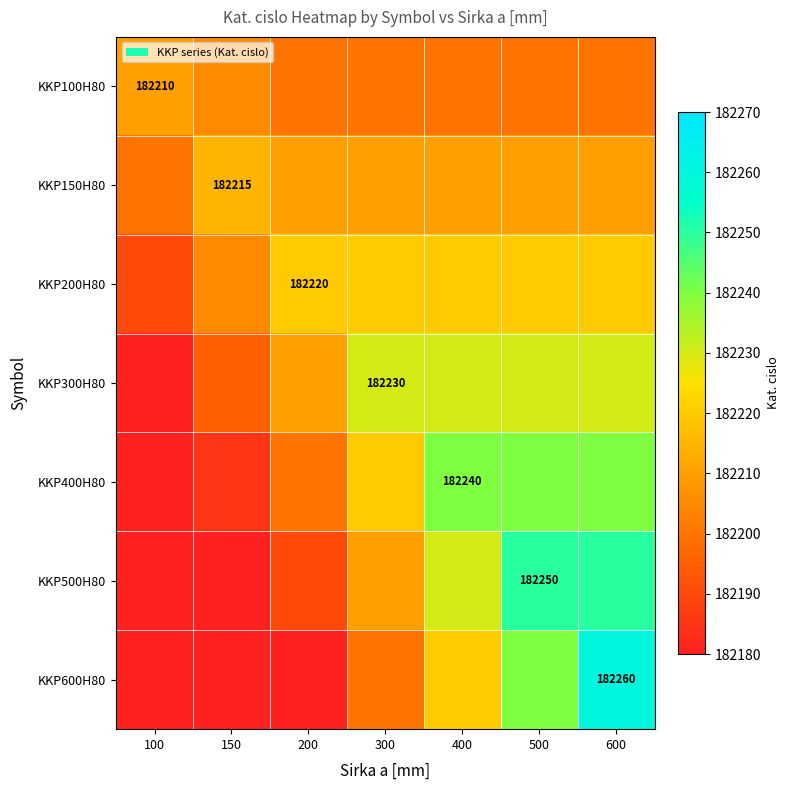

True or false: KKP100H80 has a value of 182210 at 100.

True